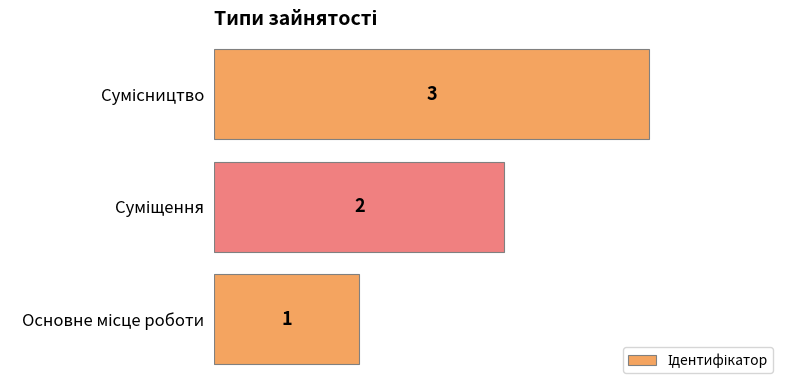

What is the sum of all values?

6